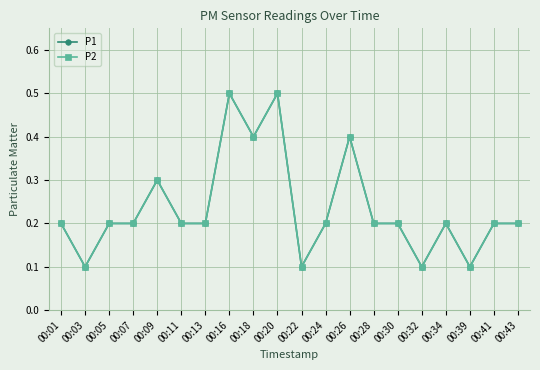

The value of P2 at 00:41 is 0.3. True or false?

False